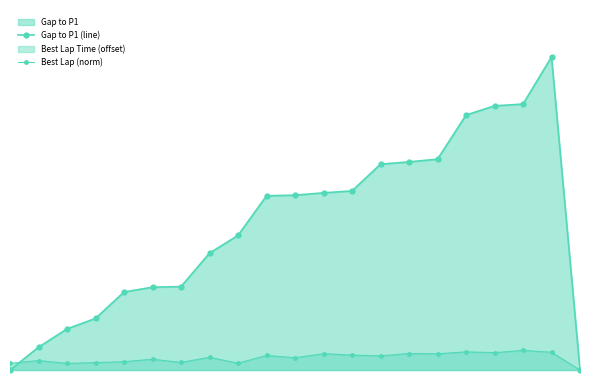

Rank the series by their maximum value, from highest to lowest.

Gap to P1 (line), Best Lap (norm)